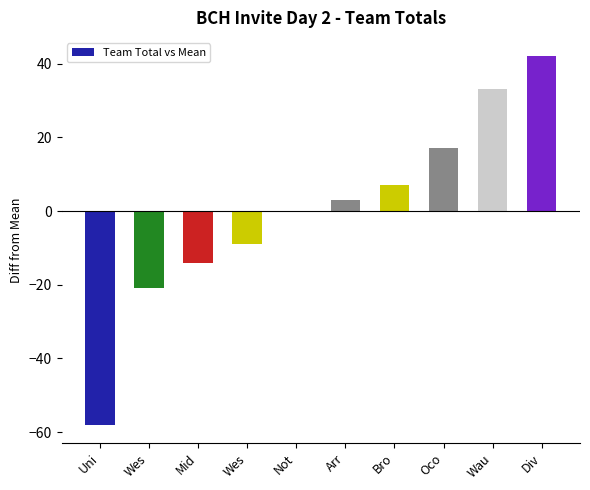

What is the difference between the maximum and minimum values?

100